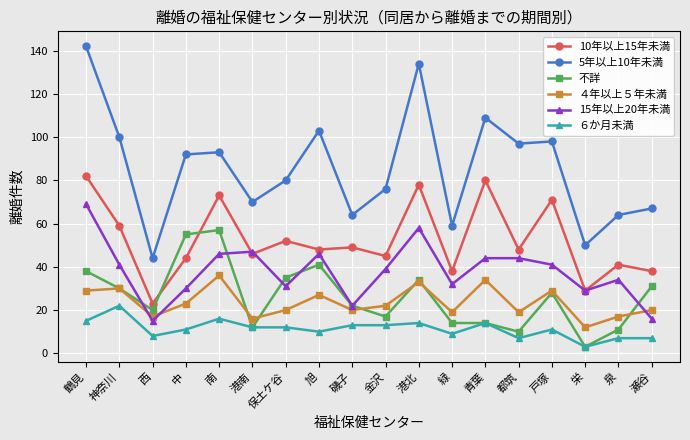

What is the value of the ４年以上５年未満 point at the 12th from the left?

19